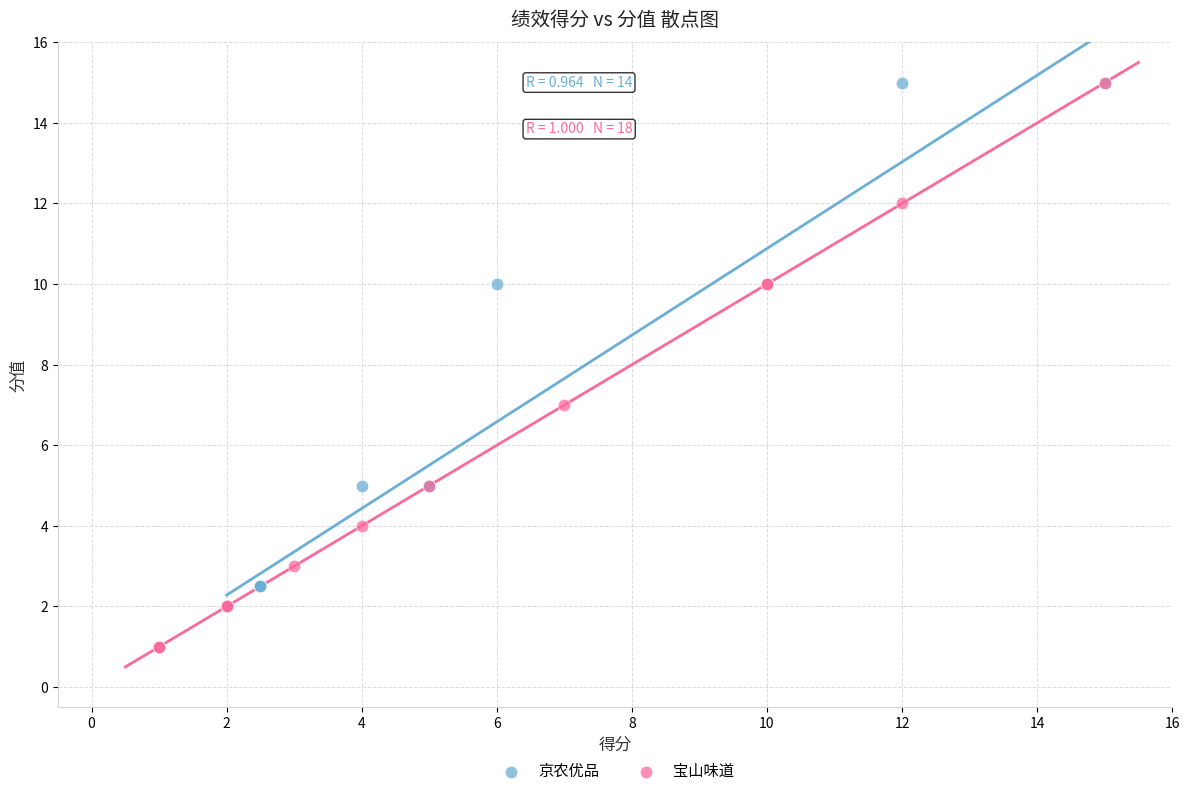

Which series has the widest spread of Y values?

宝山味道